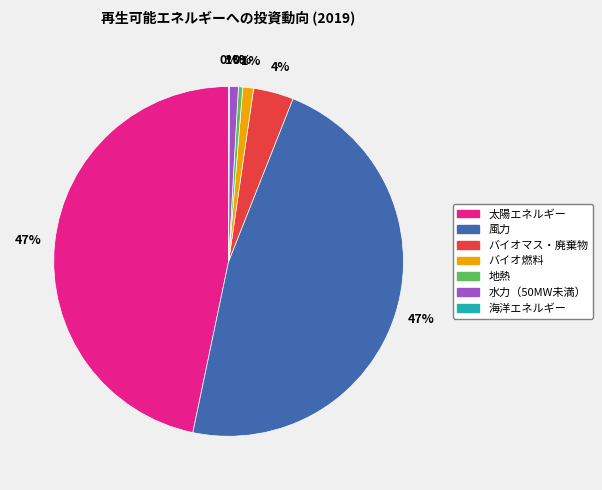

Between 風力 and 水力（50MW未満）, which is larger?

風力